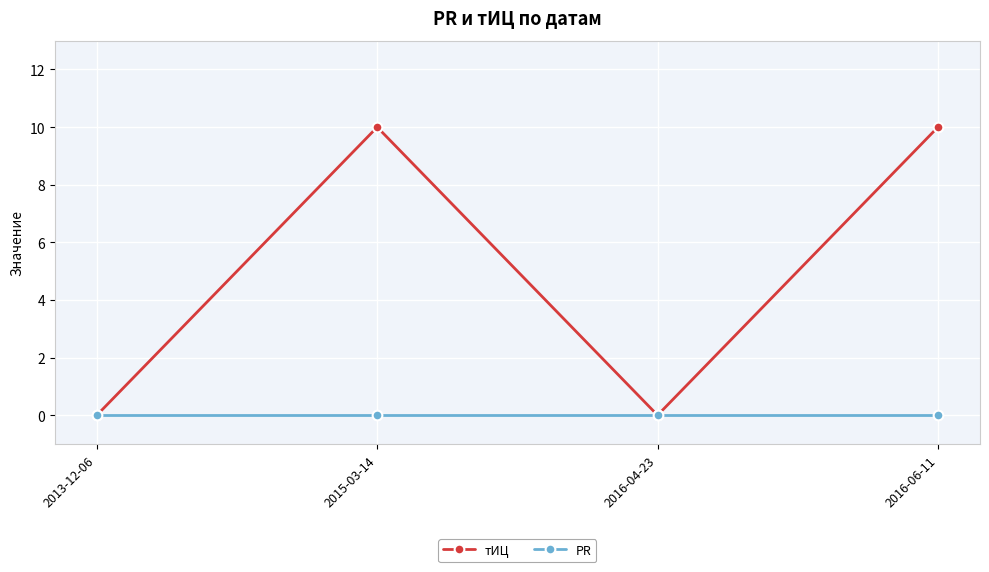

What is the difference between the тИЦ values at 2016-06-11 and 2016-04-23?

10